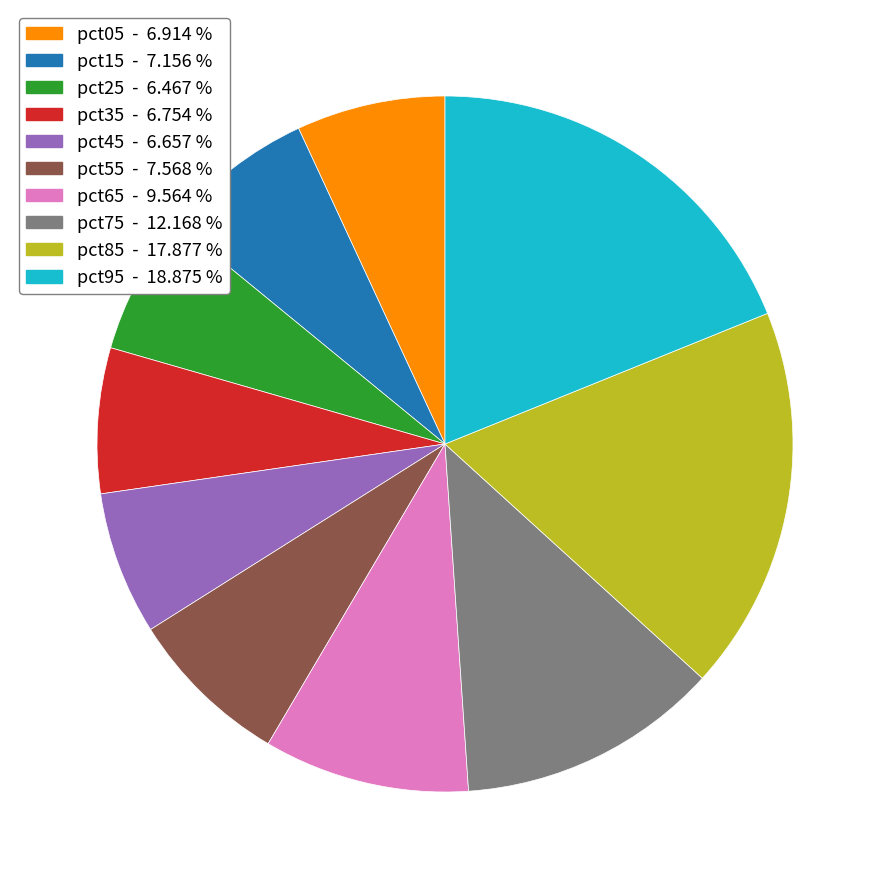

Which has a higher value, pct75 - 12.168 % or pct35 - 6.754 %?

pct75 - 12.168 %